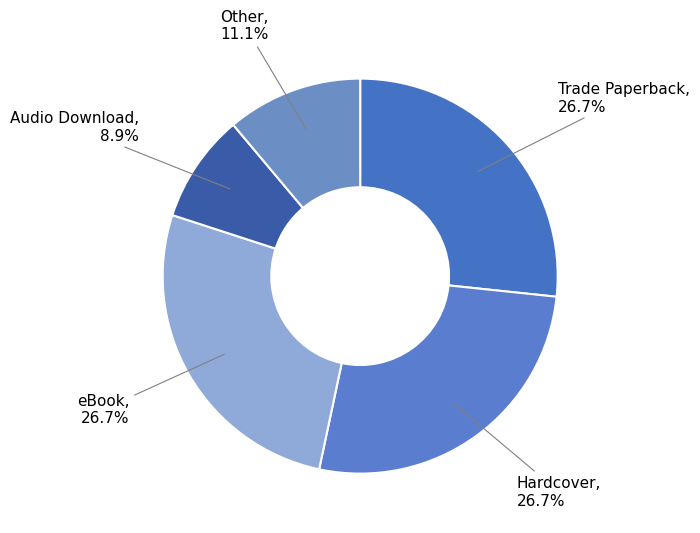

How many segments does this pie chart have?

5